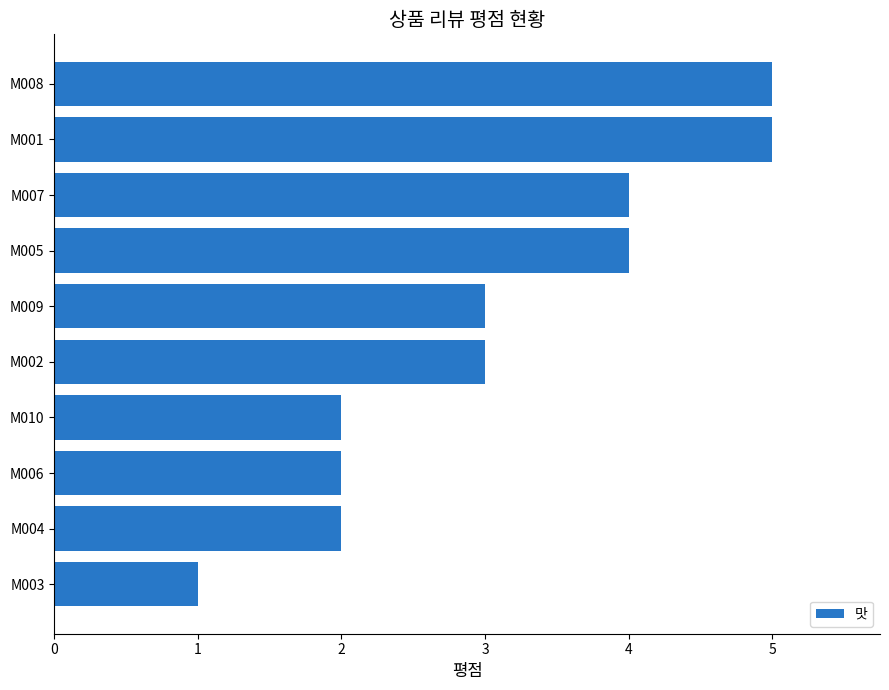

What is the greatest value displayed?

5